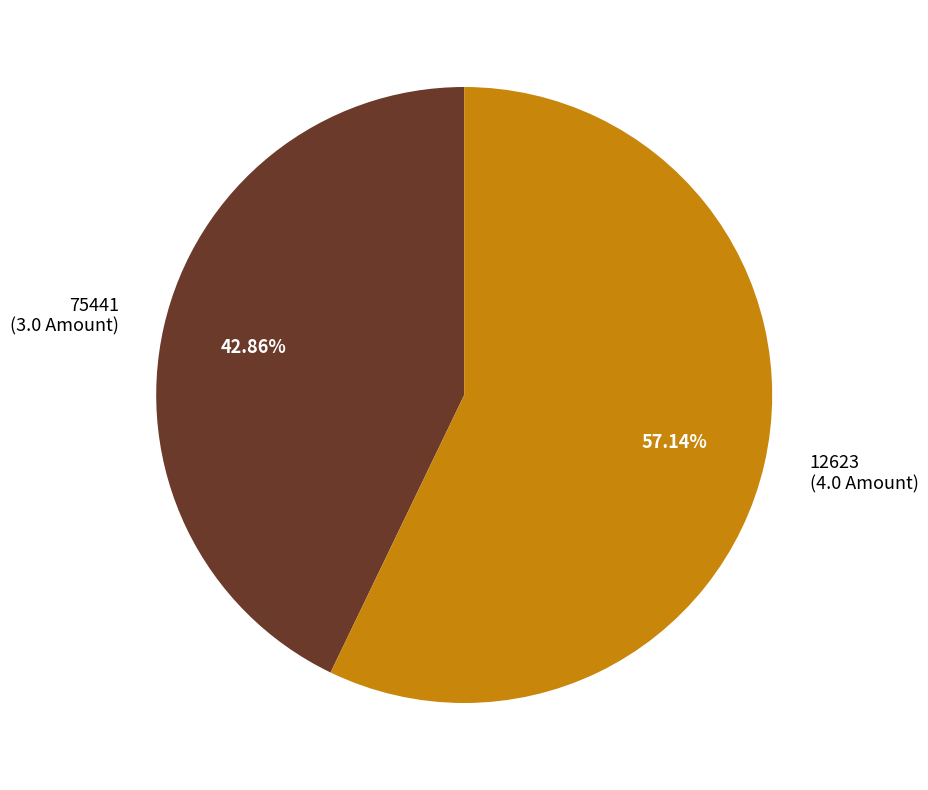

True or false: 12623 accounts for 57% of the total.

True